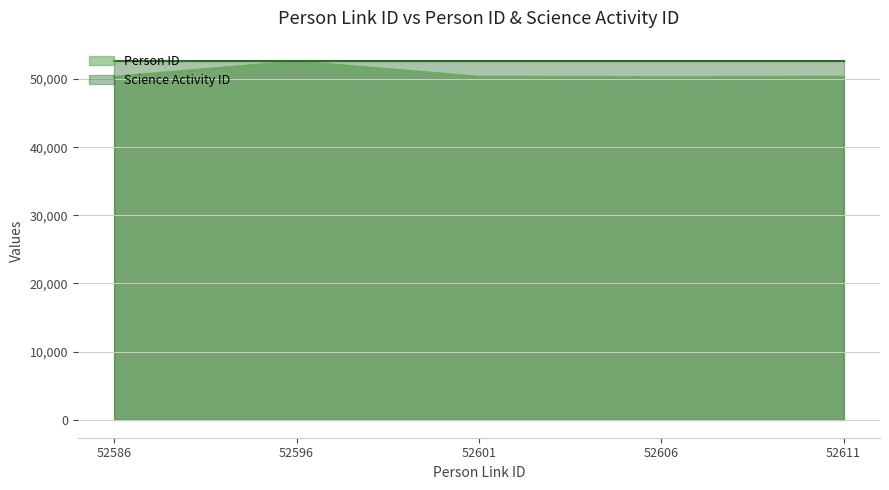

List the labels in order of Science Activity ID line value, largest first.

52586, 52596, 52601, 52606, 52611